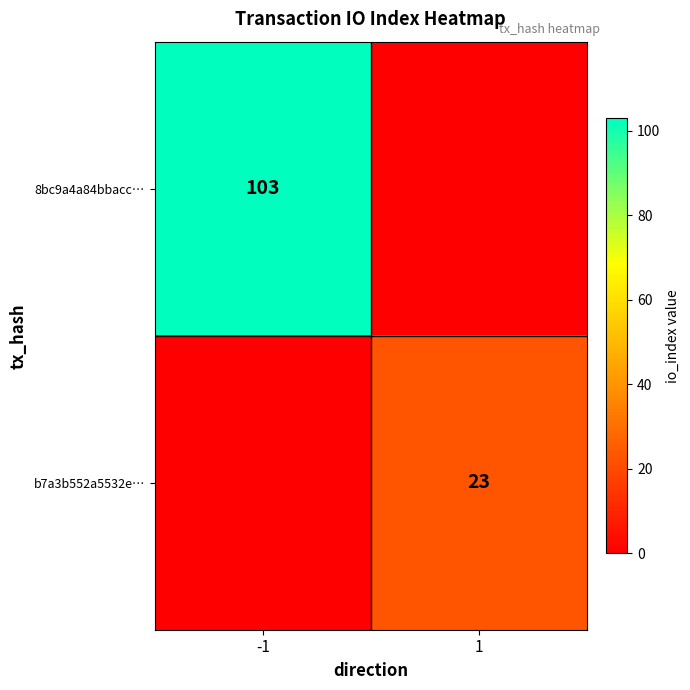

True or false: b7a3b552a5532e… has a value of 13 at 1.

False